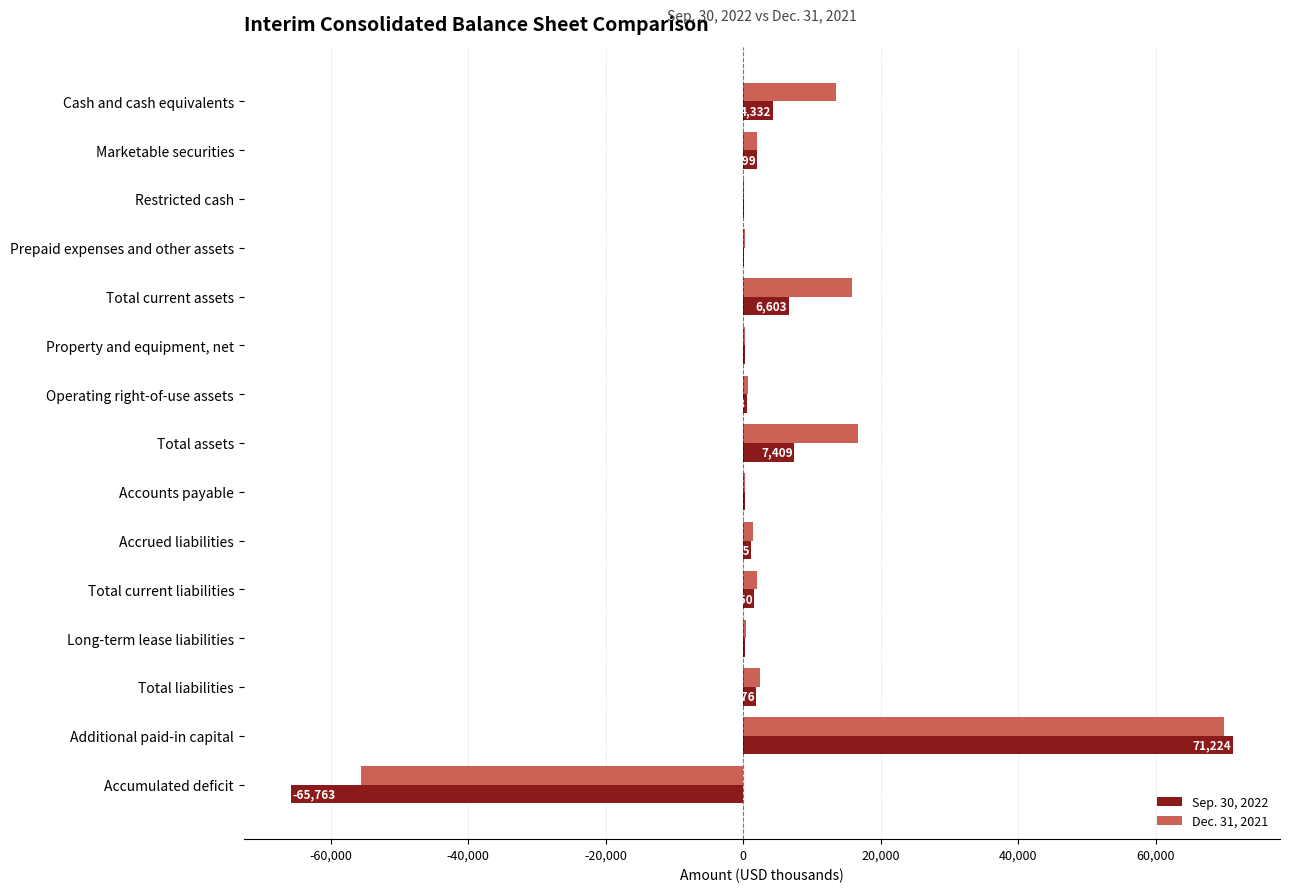

At which label does Sep. 30, 2022 reach its peak?

Additional paid-in capital